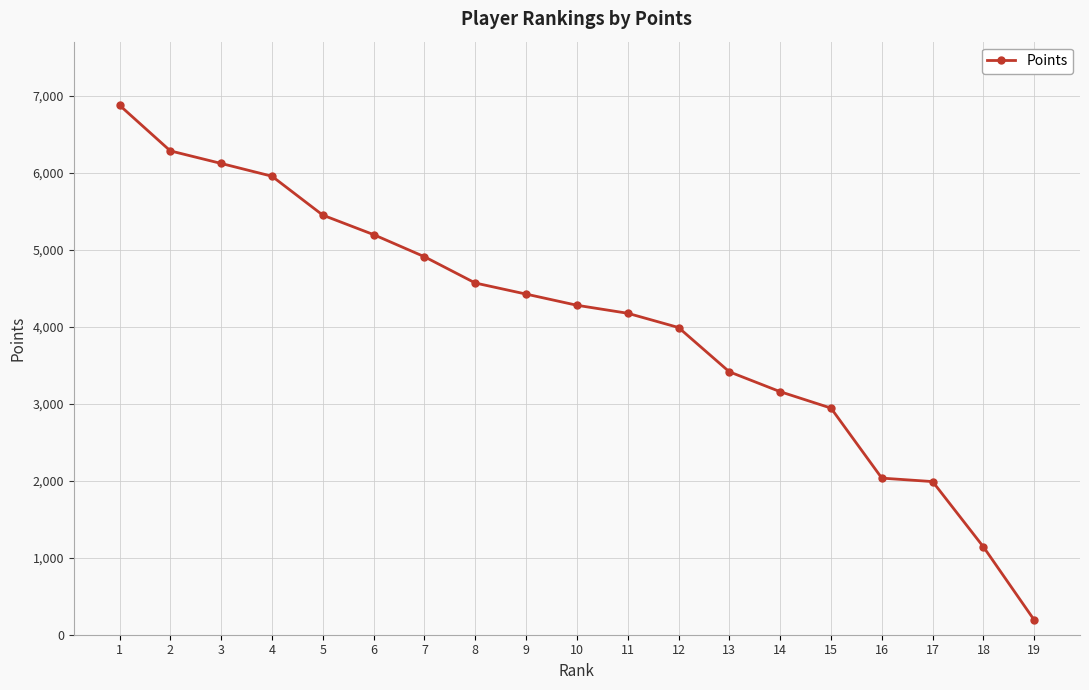

Which category has the lowest value across all series?

19